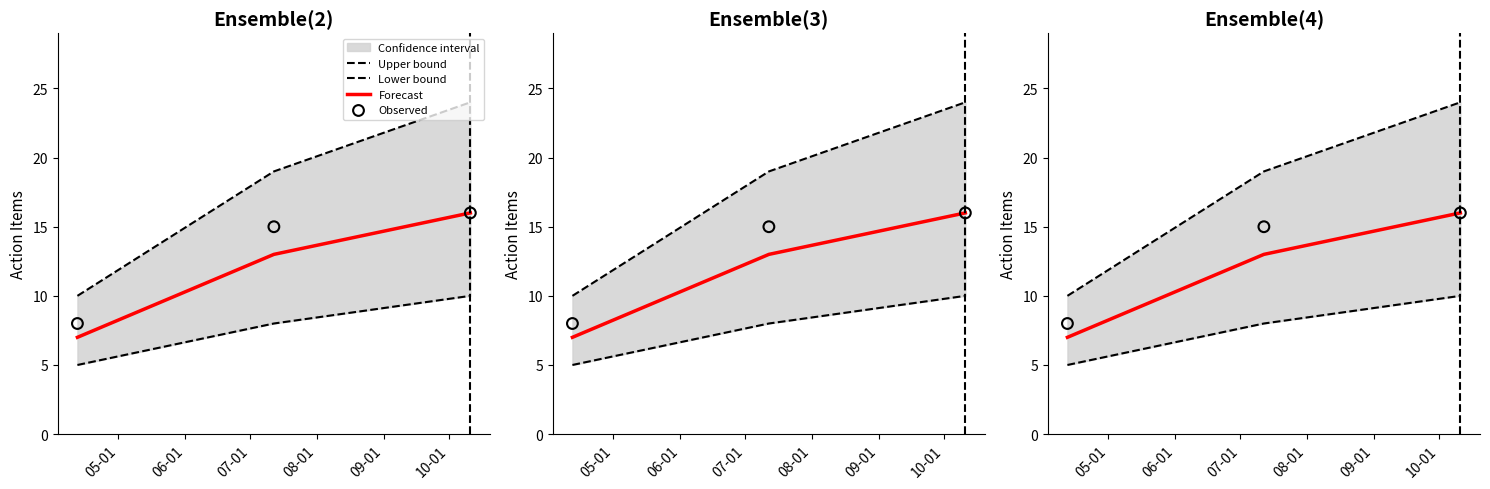

Which series has the largest total across all categories?

Upper bound